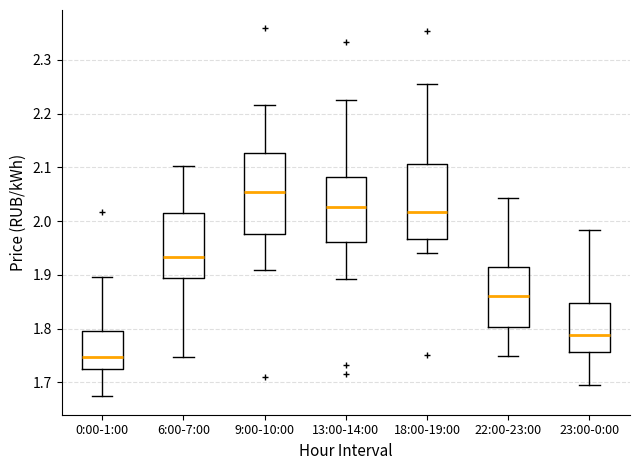

Where does the upper whisker of the box for 6:00-7:00 end on the y-axis? The values are not printed on the chart, so give them approximately, as read against the axis.

2.10